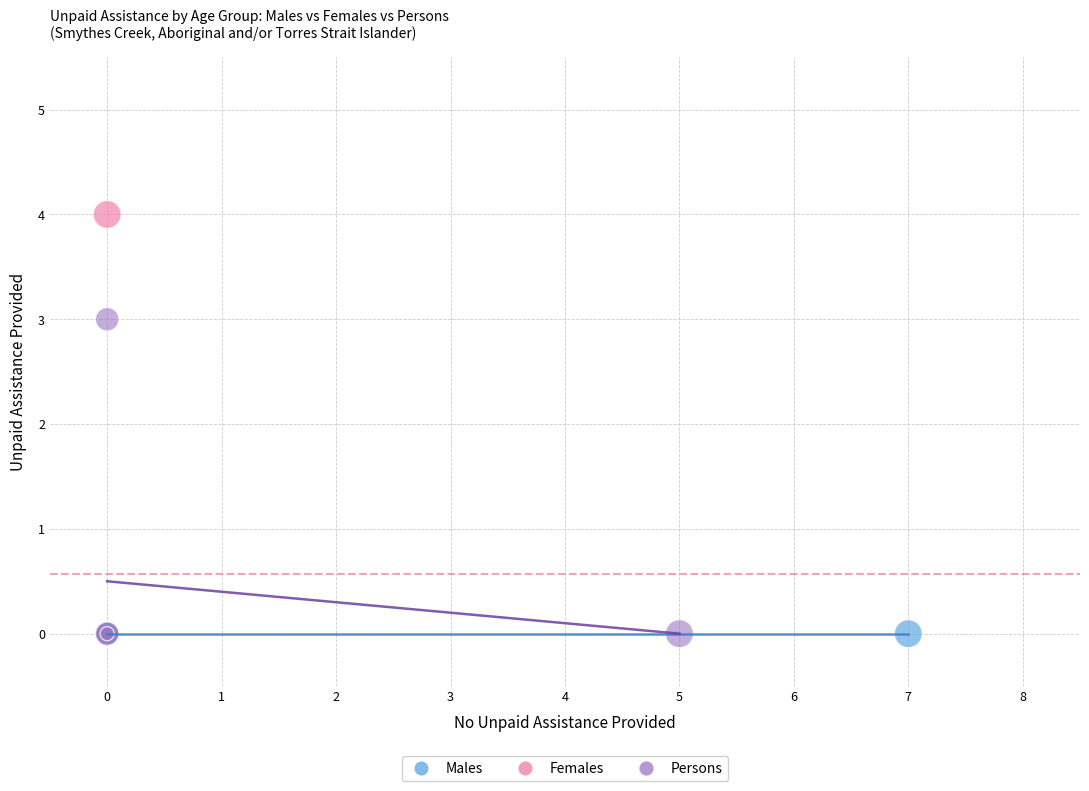

Which series contains the highest Y value?

Females